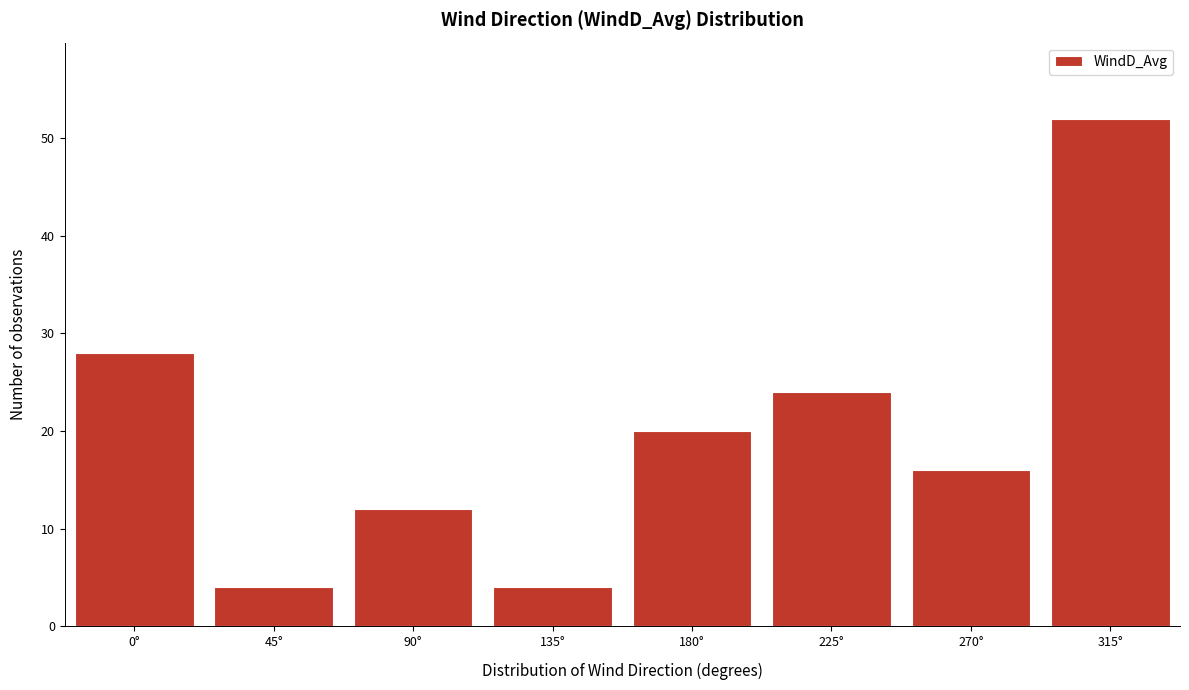

Reading left to right, transcribe all the data shown in this chart.

28	4	12	4	20	24	16	52